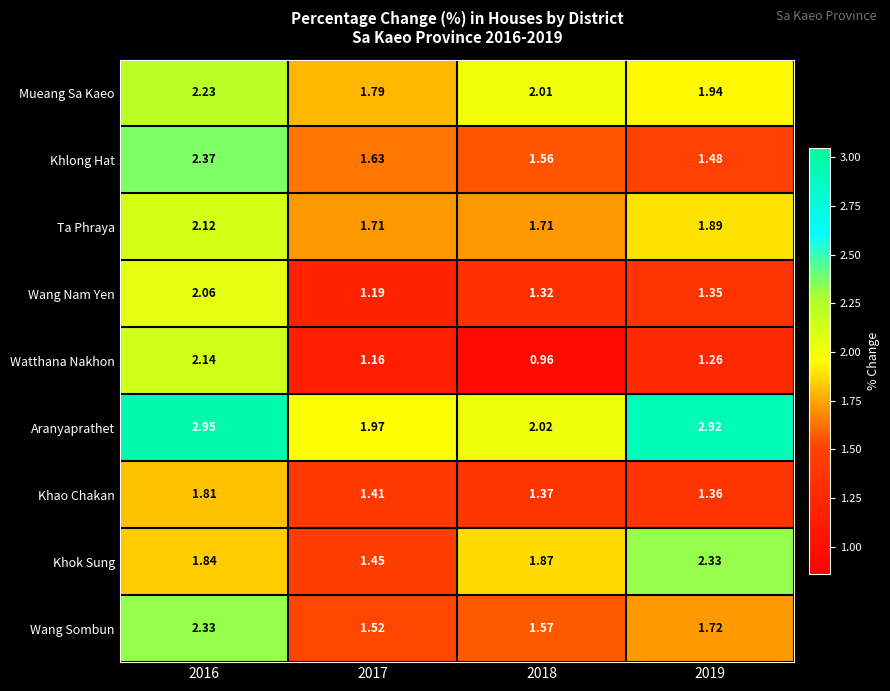

Which series has the largest range (max minus min)?

Watthana Nakhon